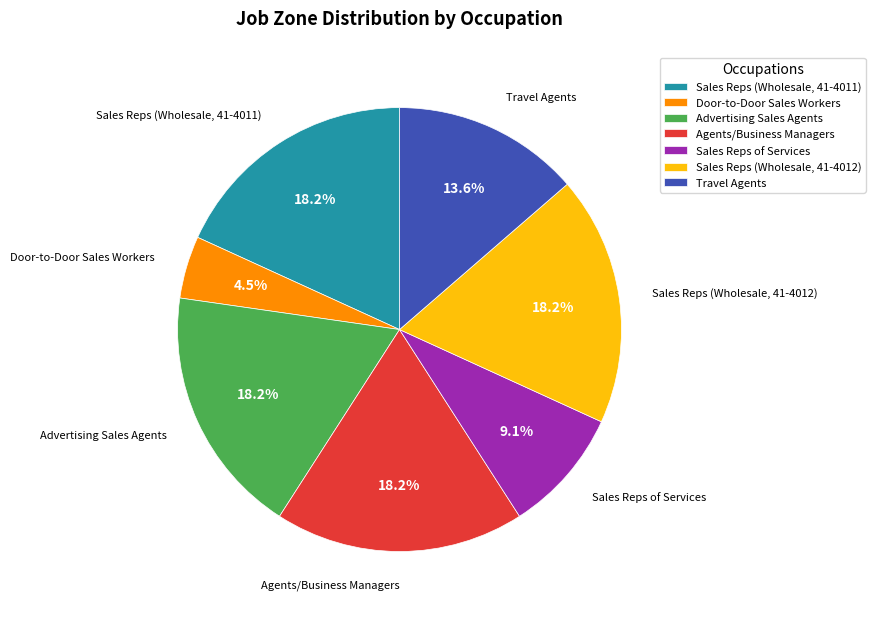

How many segments does this pie chart have?

7